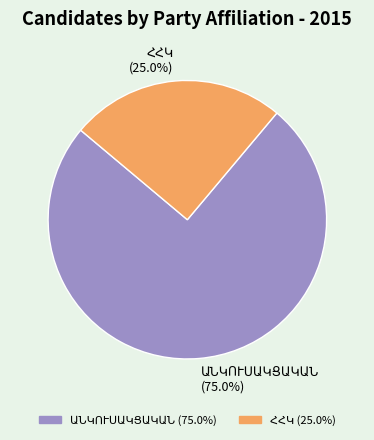

Does any single category account for the majority?

Yes